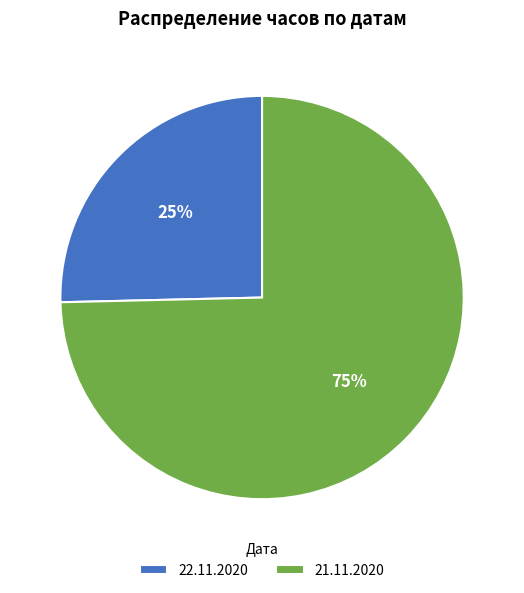

Is there any slice that represents more than half of the pie?

Yes